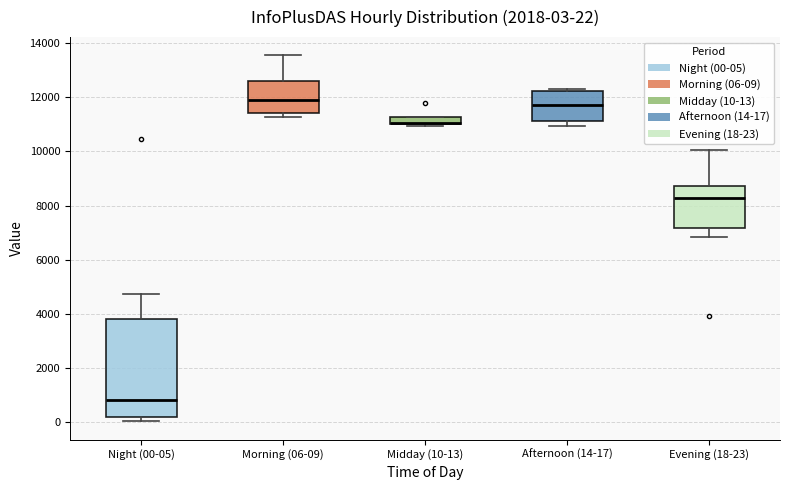

Which box's median line is the lowest?

Night (00-05)